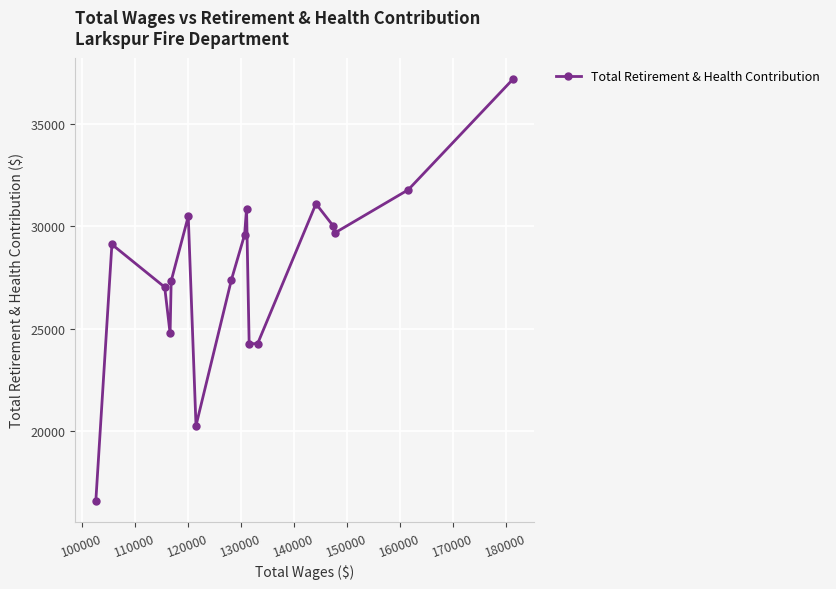

What is the difference between the second highest and minimum values?

15195